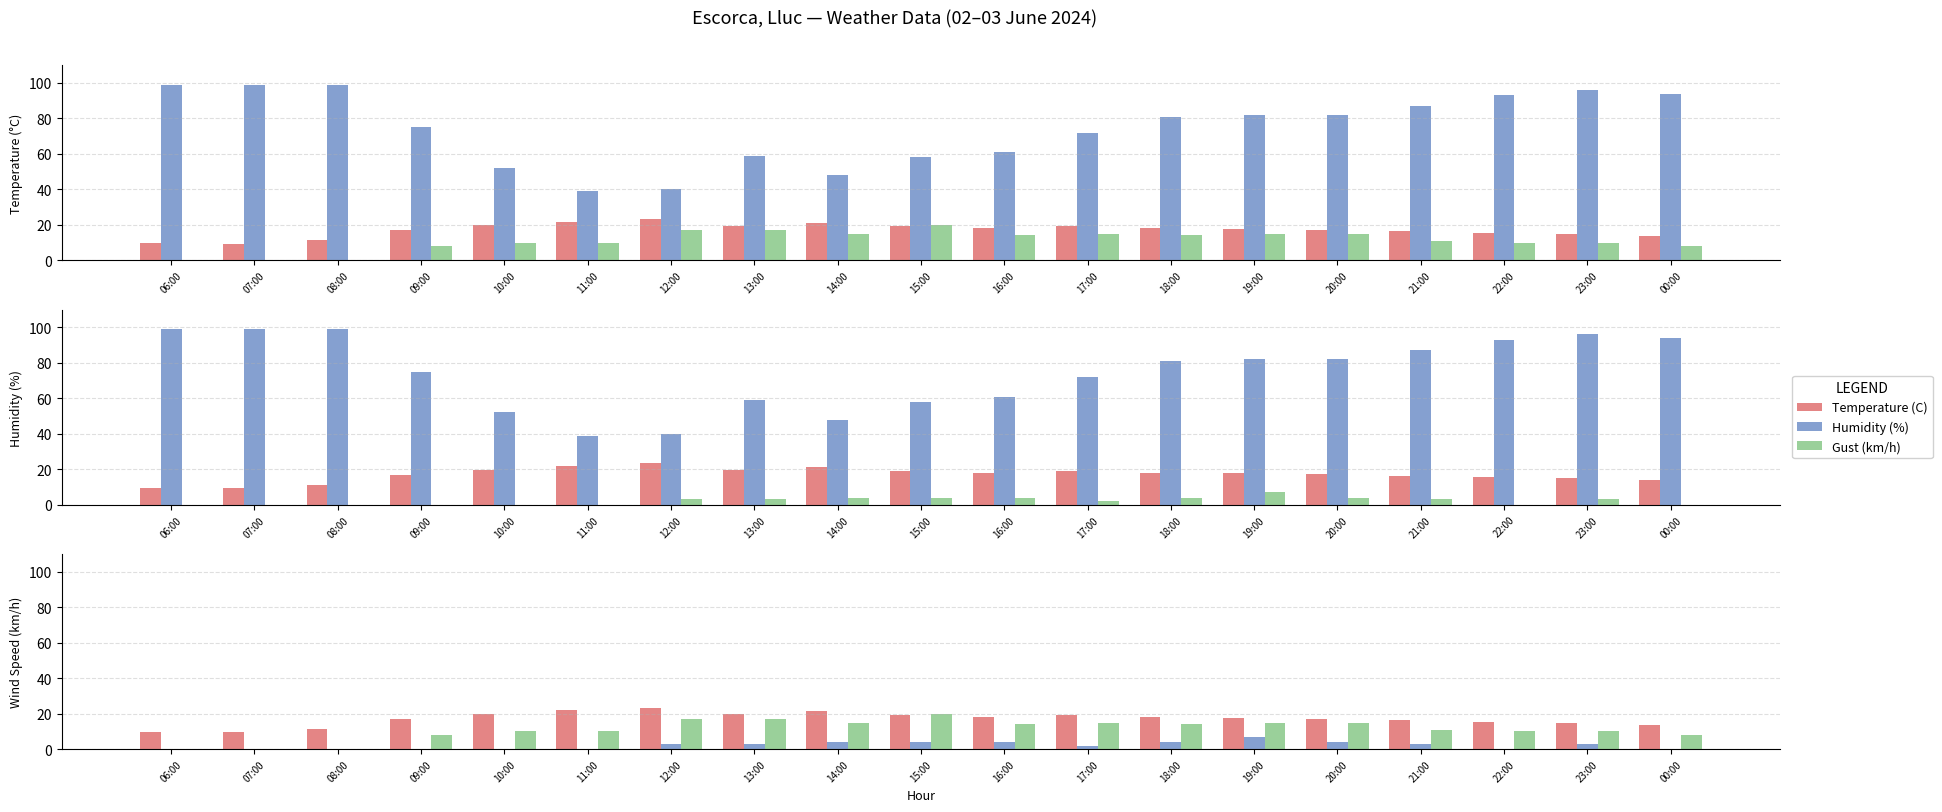

At which category is the sum across all series the highest?

23:00